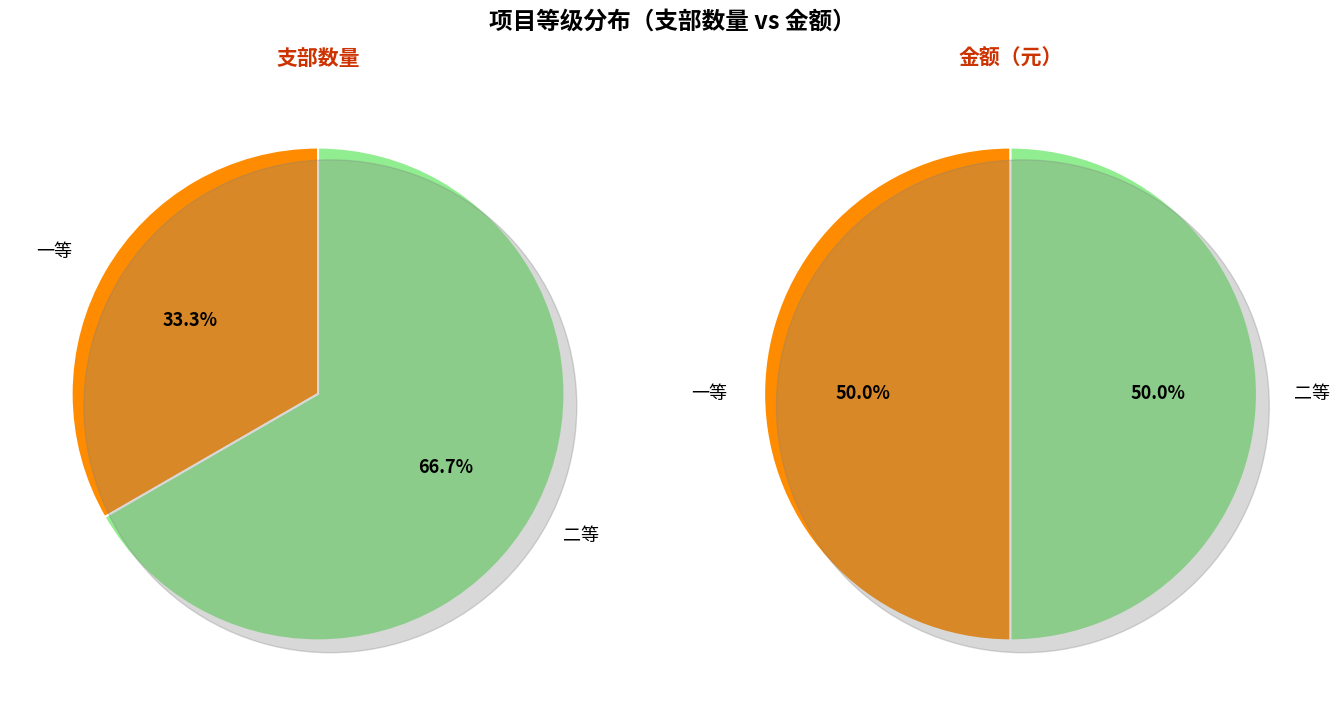

Between 二等 and 一等, which is larger?

二等